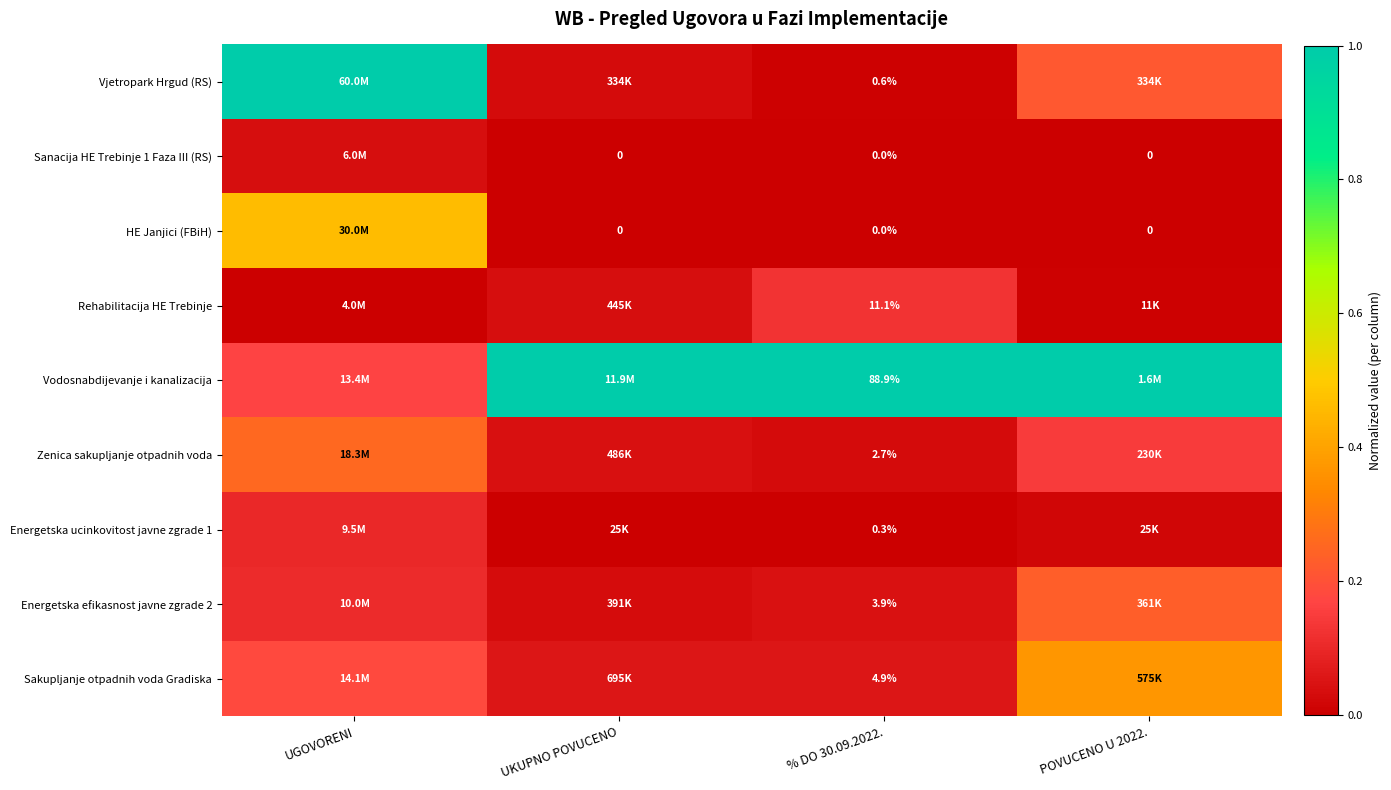

Which category has the highest value across all series?

UGOVORENI